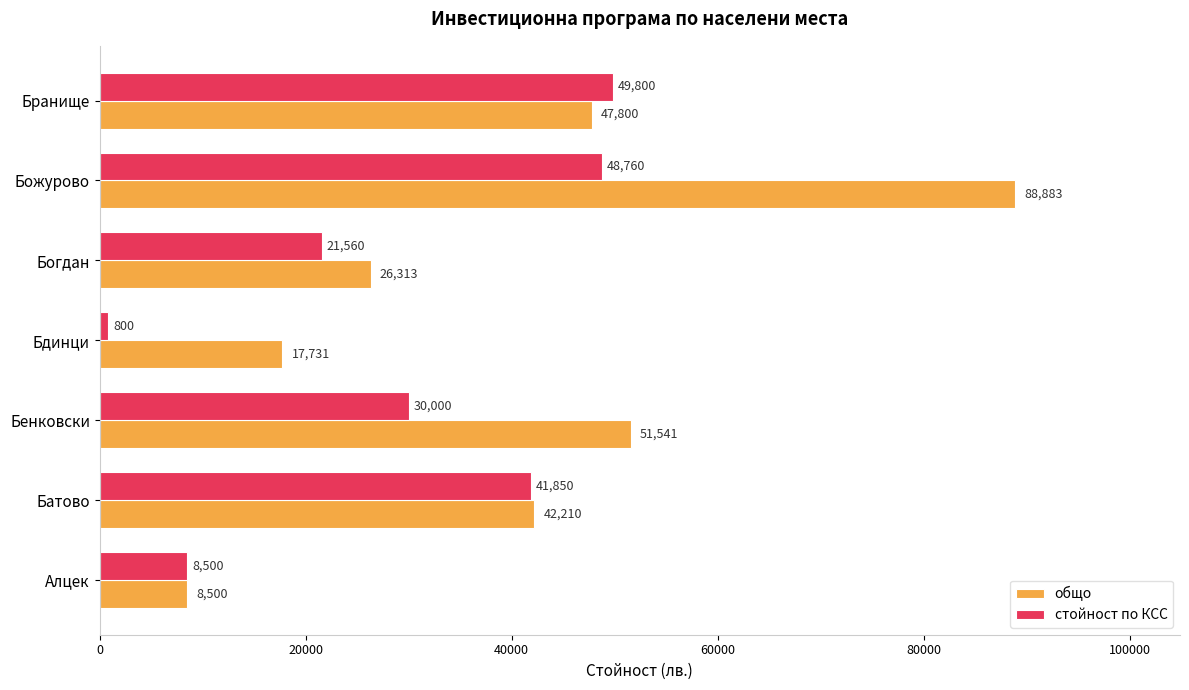

At which label is стойност по КСС closest to 25300?

Богдан